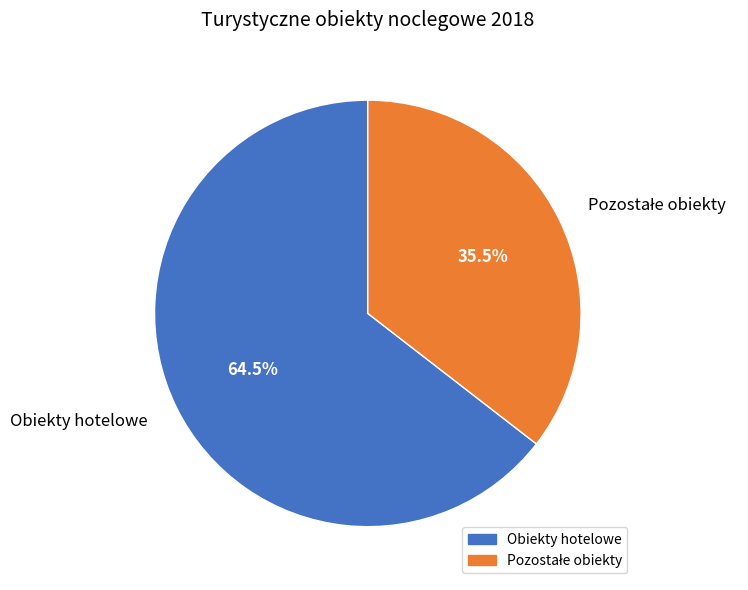

Which slice represents more than half of the pie?

Obiekty hotelowe